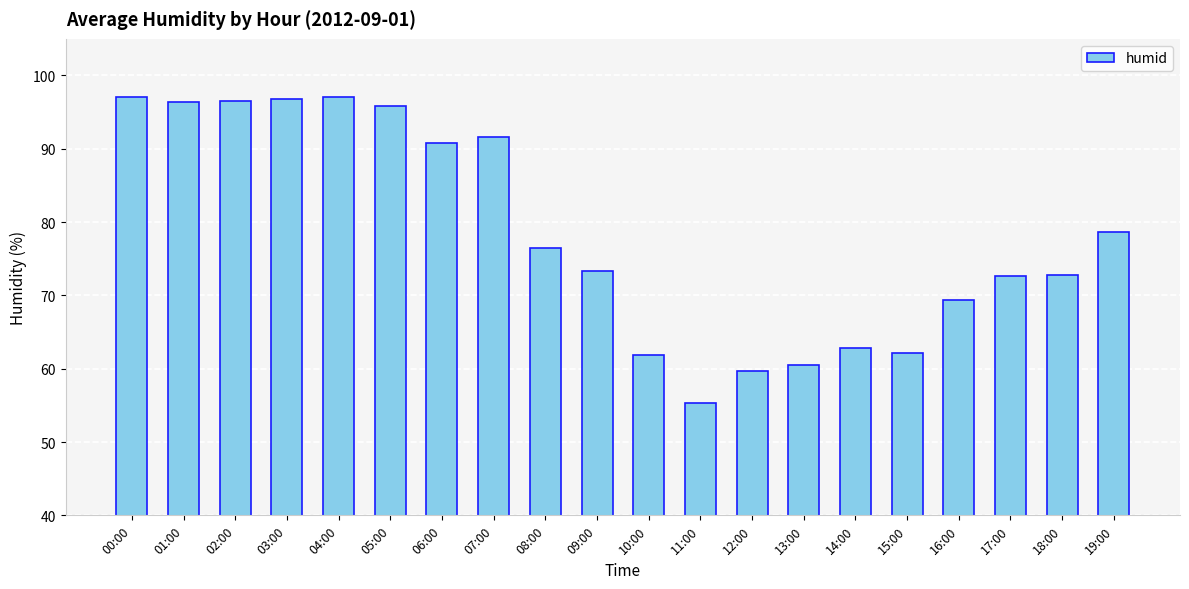

What is the label of the 14th bar from the right?

06:00